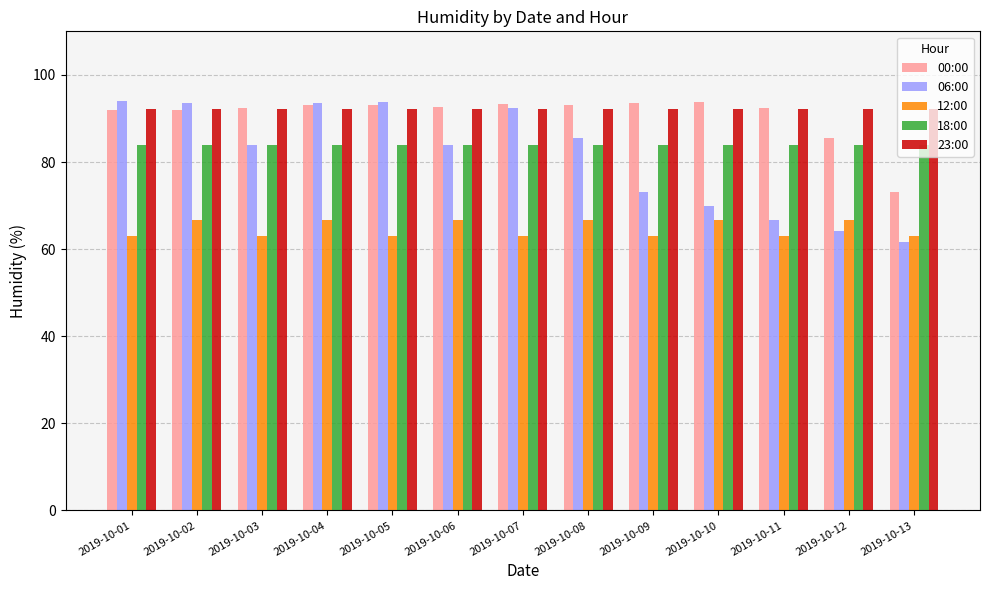

What is the spread (max minus min) of values at 2019-10-09?

30.5